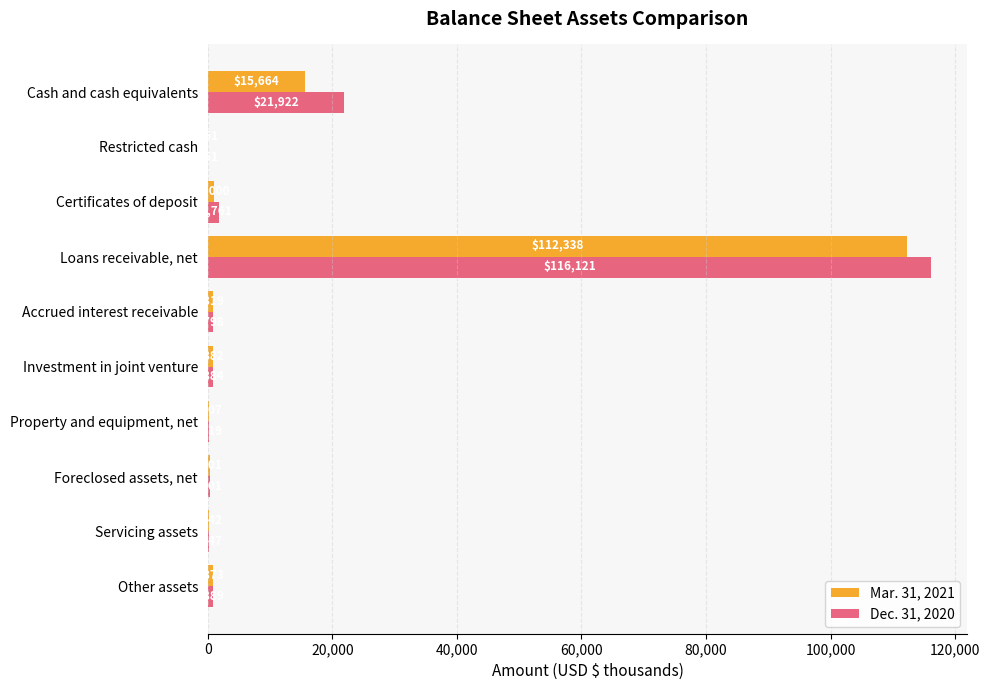

How many data points does each series have?

10